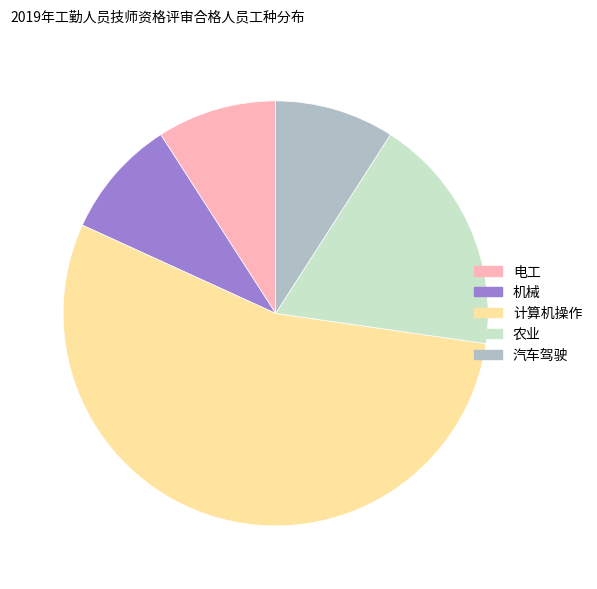

Do 机械 and 汽车驾驶 together represent more than half of the pie?

No